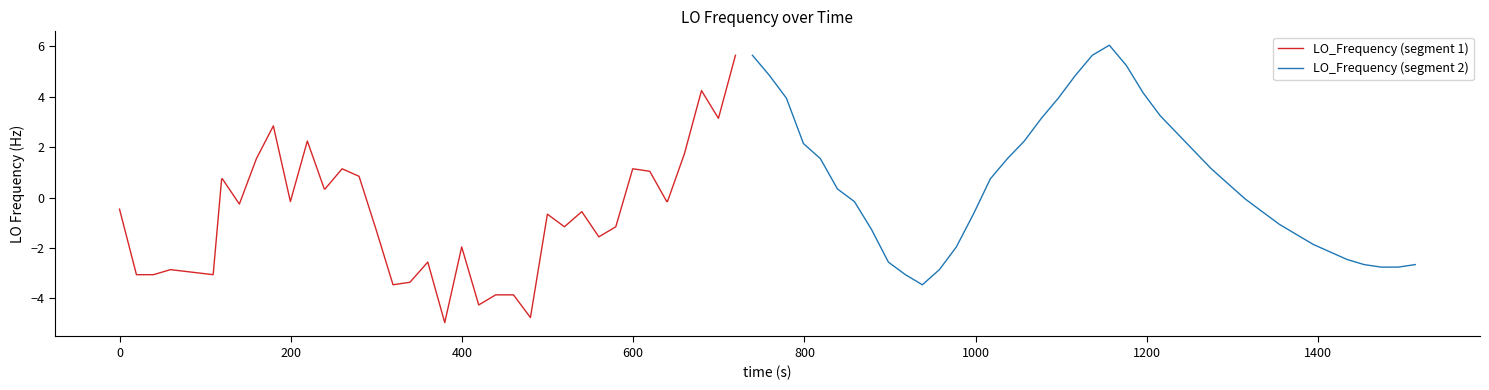

What is the smallest value displayed?

-5.0